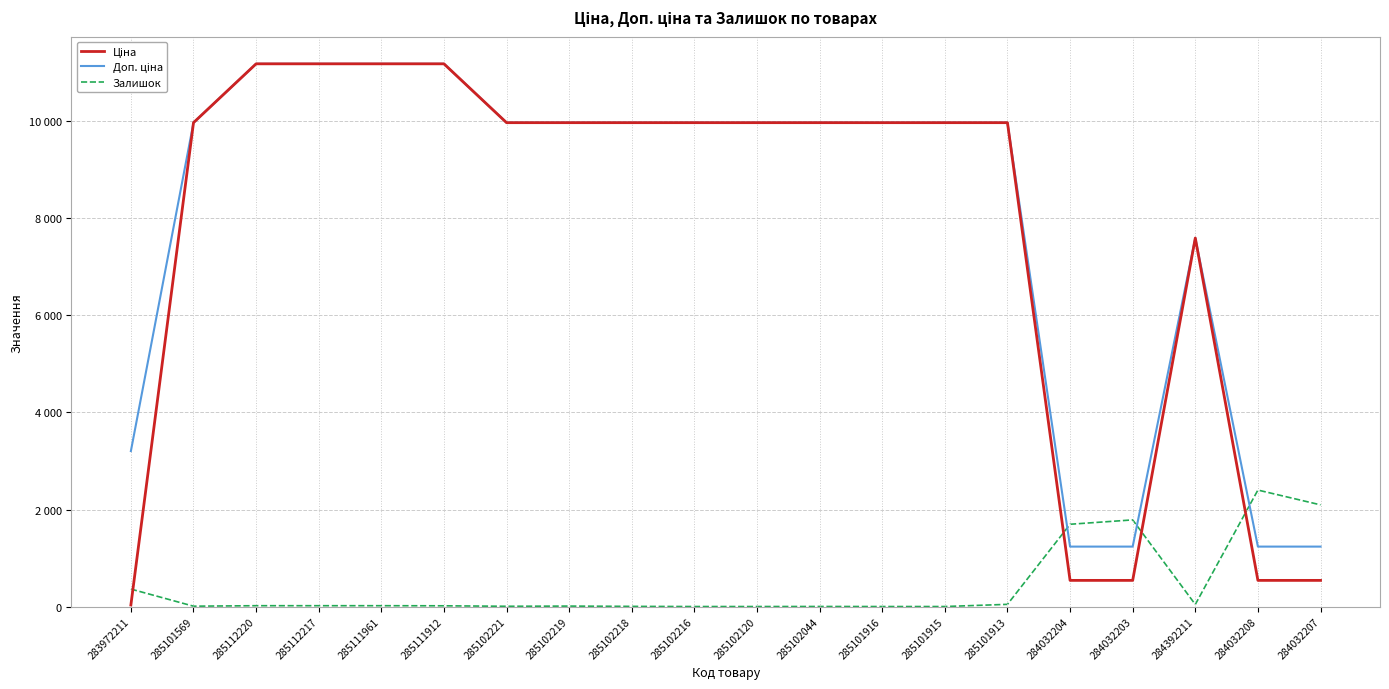

True or false: Доп. ціна has a value of 19880.0 at 285111961.

False